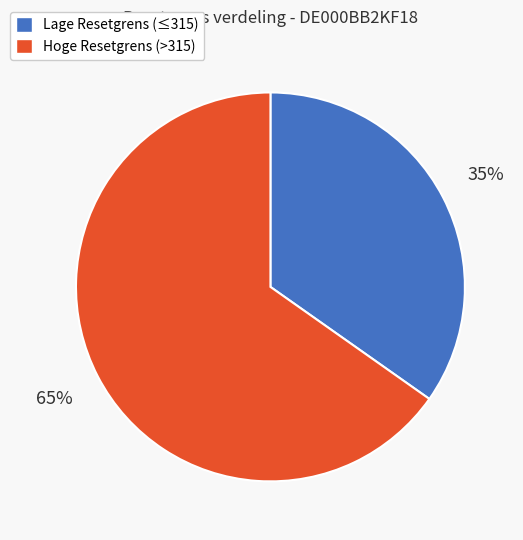

Does any single category account for the majority?

Yes